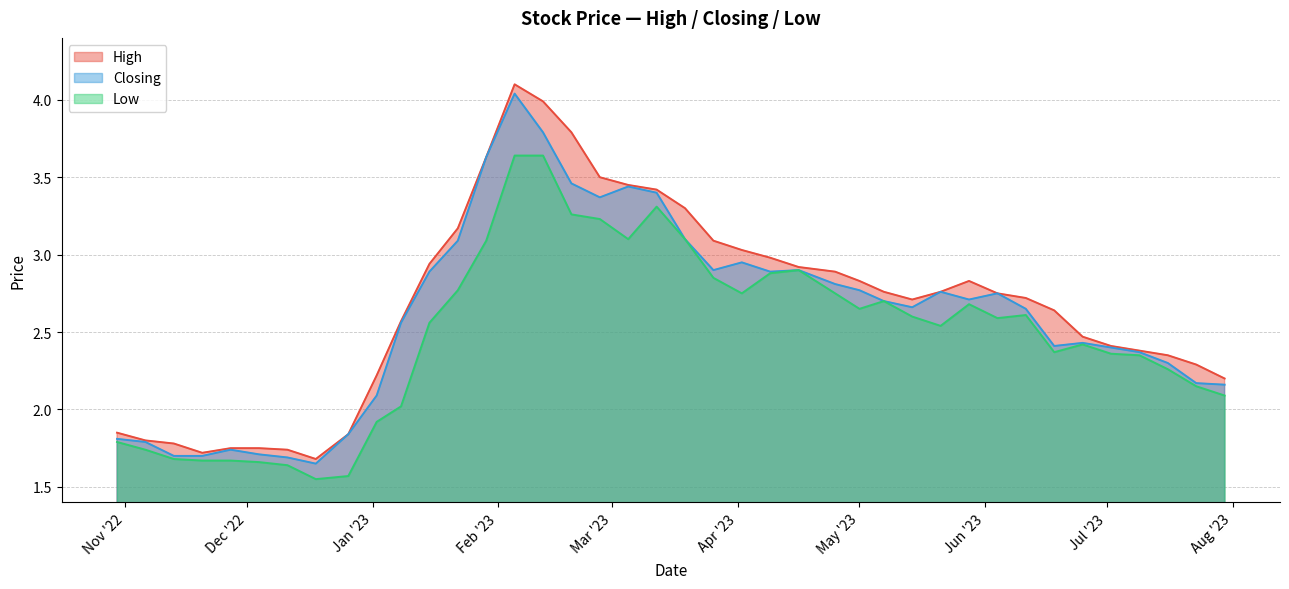

List the series in order of their peak value, highest first.

High, Closing, Low